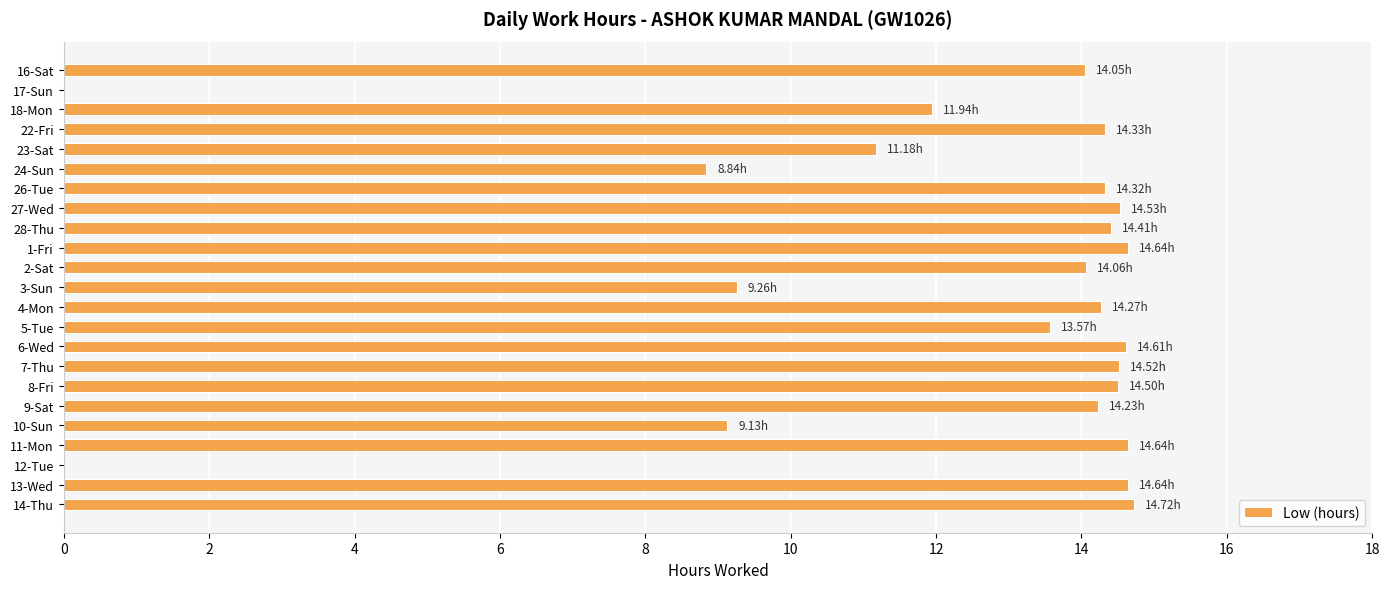

What is the sum of all values?

280.4